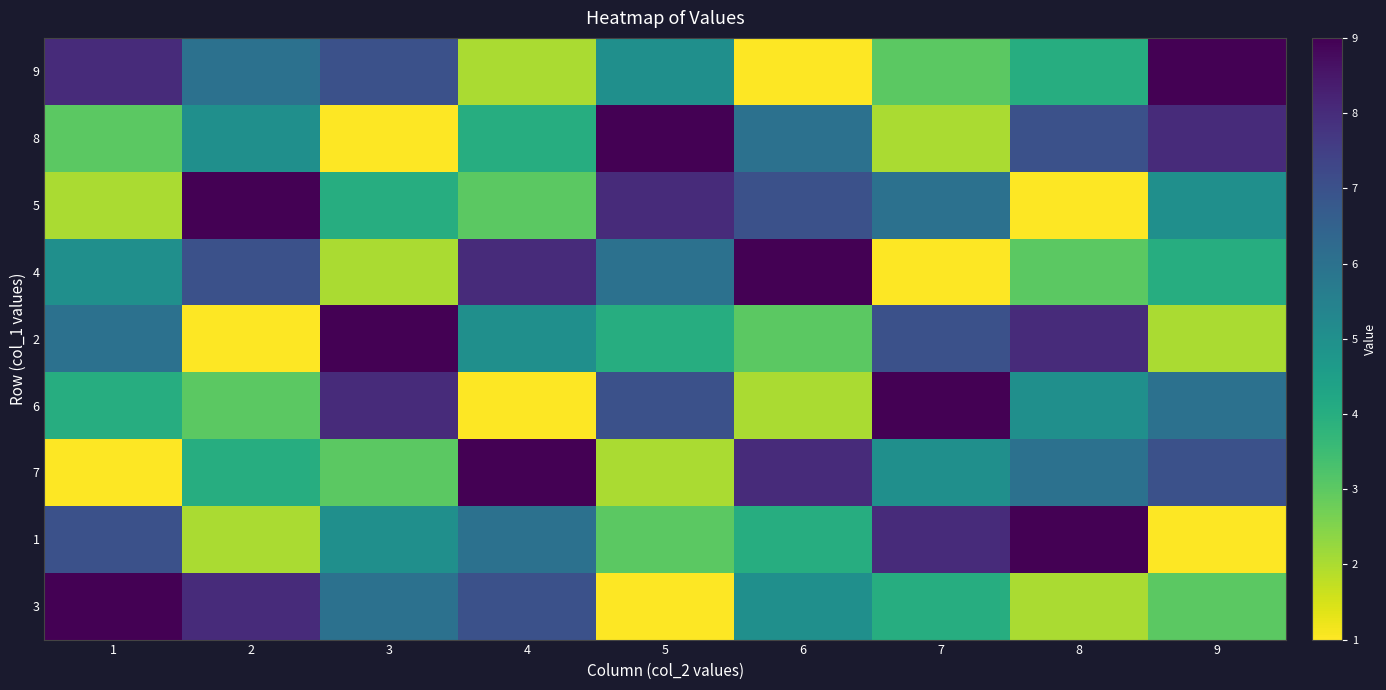

Reading left to right, what are all the values shown in this chart?

9: 1=8	2=6	3=7	4=2	5=5	6=1	7=3	8=4	9=9
8: 1=3	2=5	3=1	4=4	5=9	6=6	7=2	8=7	9=8
5: 1=2	2=9	3=4	4=3	5=8	6=7	7=6	8=1	9=5
4: 1=5	2=7	3=2	4=8	5=6	6=9	7=1	8=3	9=4
2: 1=6	2=1	3=9	4=5	5=4	6=3	7=7	8=8	9=2
6: 1=4	2=3	3=8	4=1	5=7	6=2	7=9	8=5	9=6
7: 1=1	2=4	3=3	4=9	5=2	6=8	7=5	8=6	9=7
1: 1=7	2=2	3=5	4=6	5=3	6=4	7=8	8=9	9=1
3: 1=9	2=8	3=6	4=7	5=1	6=5	7=4	8=2	9=3